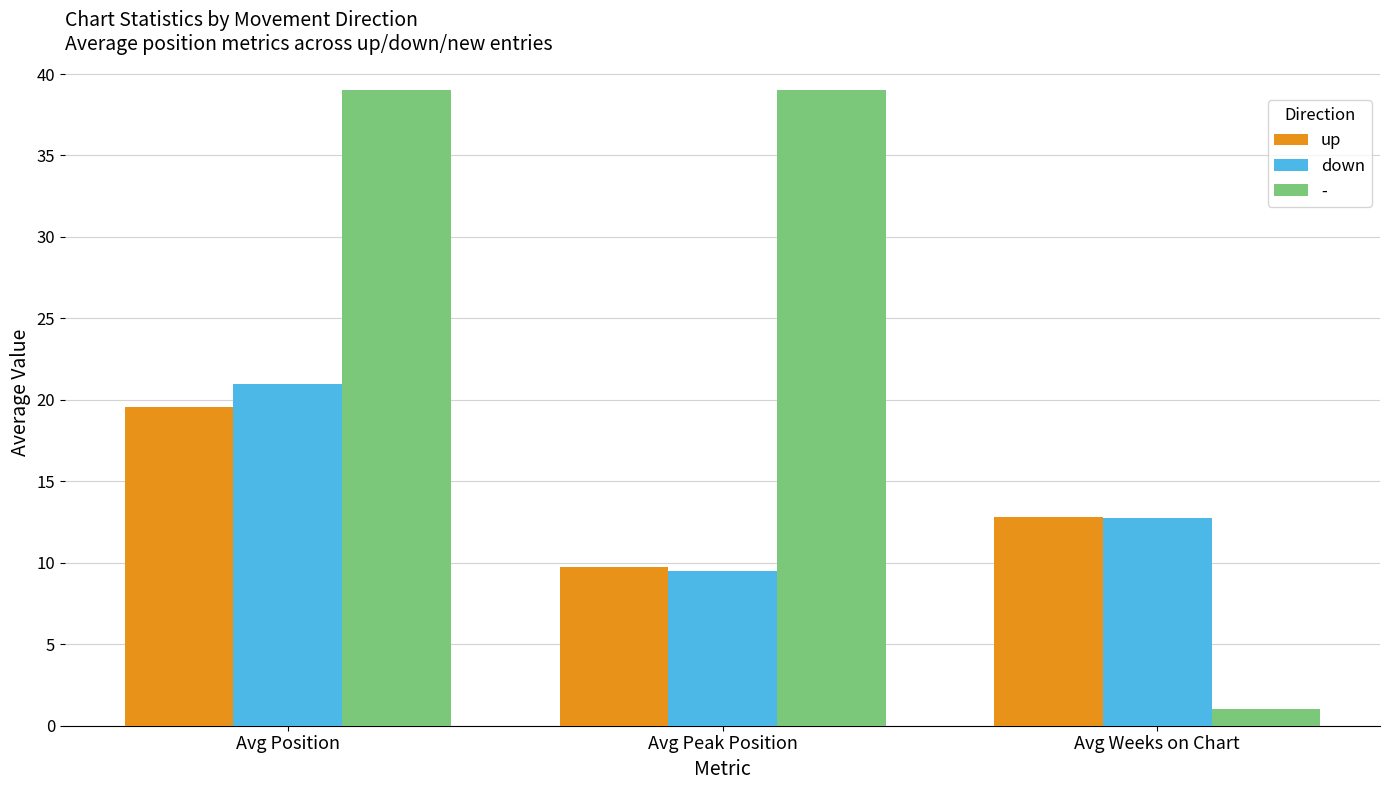

What is the spread (max minus min) of values at Avg Weeks on Chart?

11.8